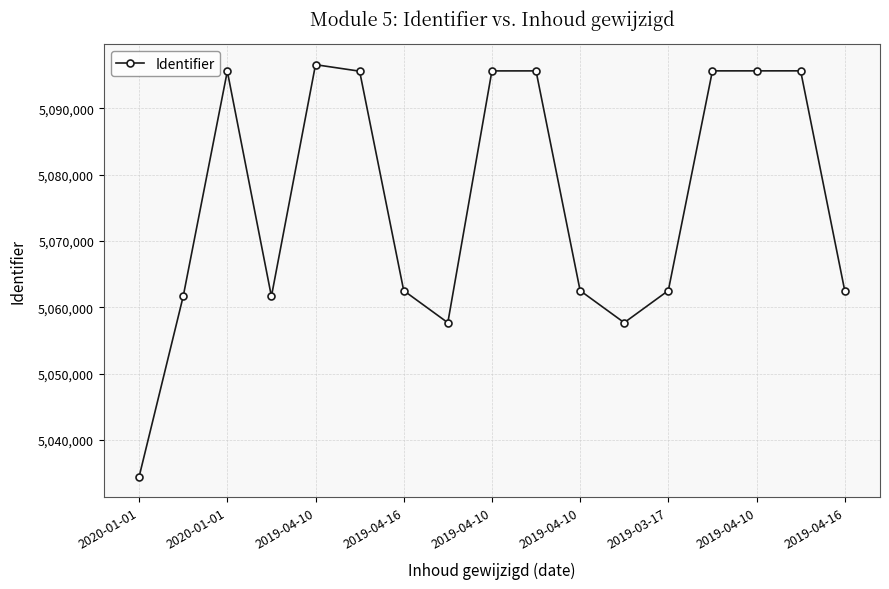

What is the value of the 11th point from the left?

5062513